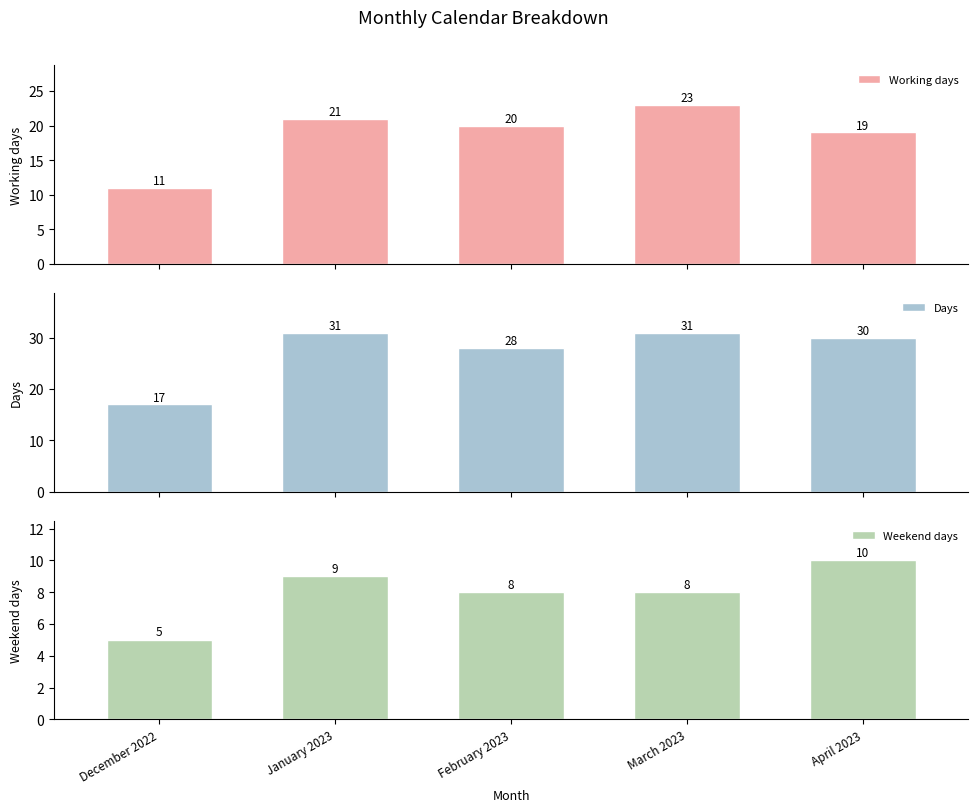

Reading right to left, what are all the values shown in this chart?

Working days: 19	23	20	21	11
Days: 30	31	28	31	17
Weekend days: 10	8	8	9	5